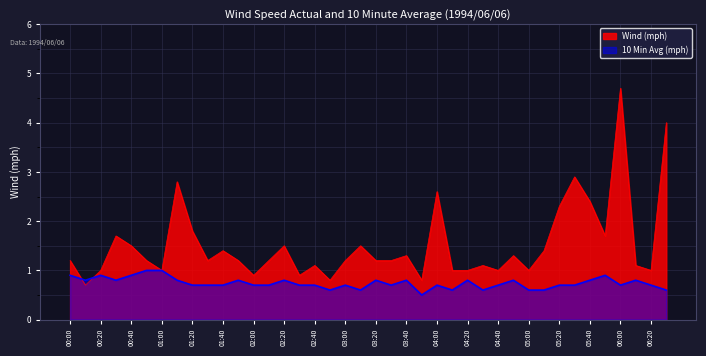

Which category has the highest value in the Wind (mph) series?

06:00